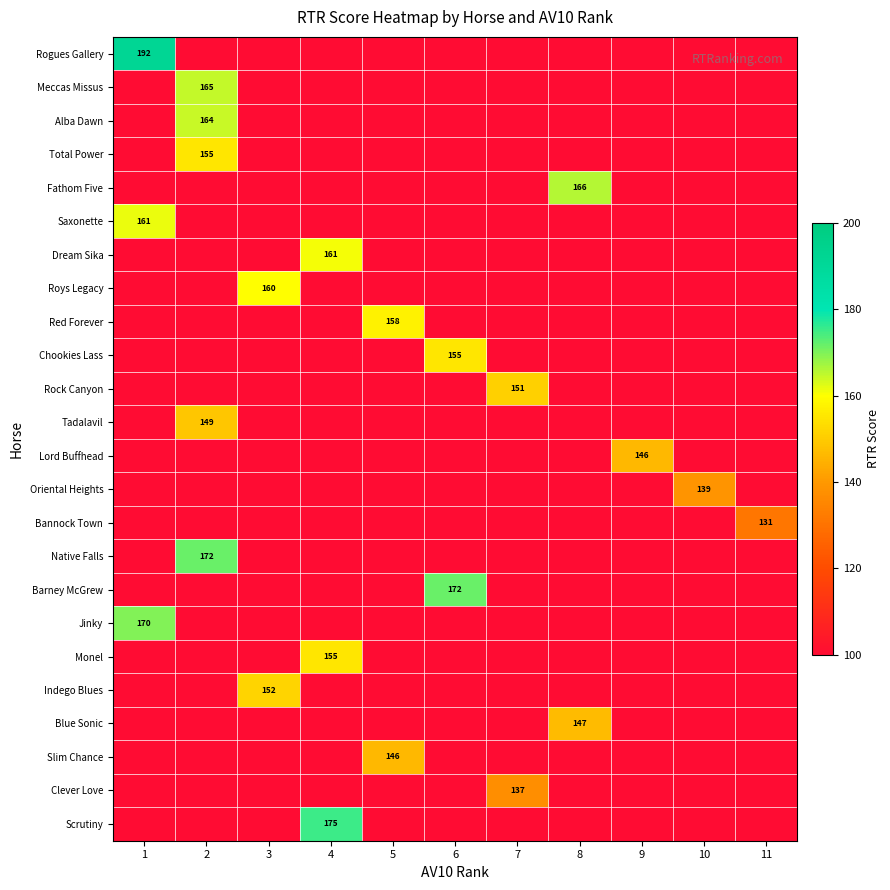

The Blue Sonic series shows 229 at 8. True or false?

False